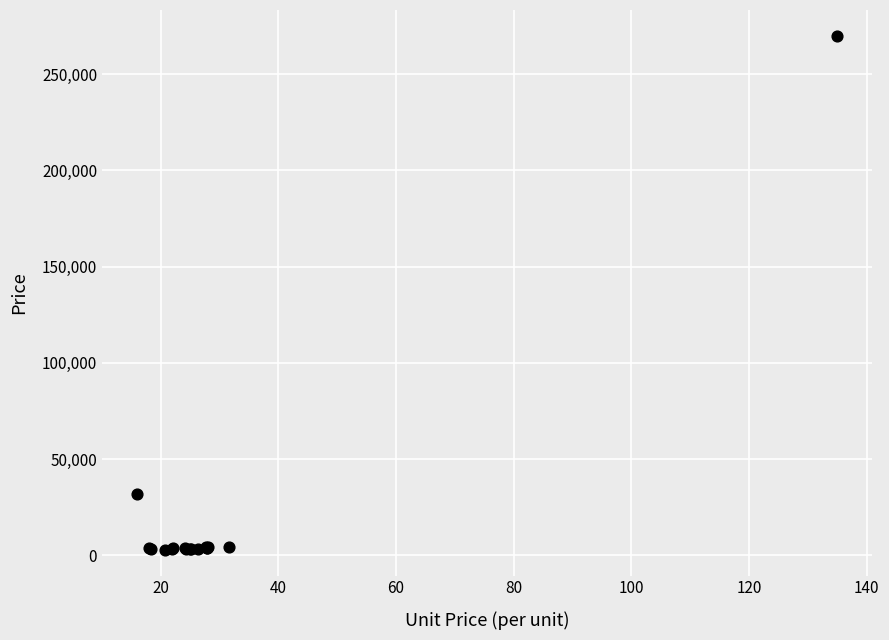

What Y value in the scatter plot is closest to 136450?

32000